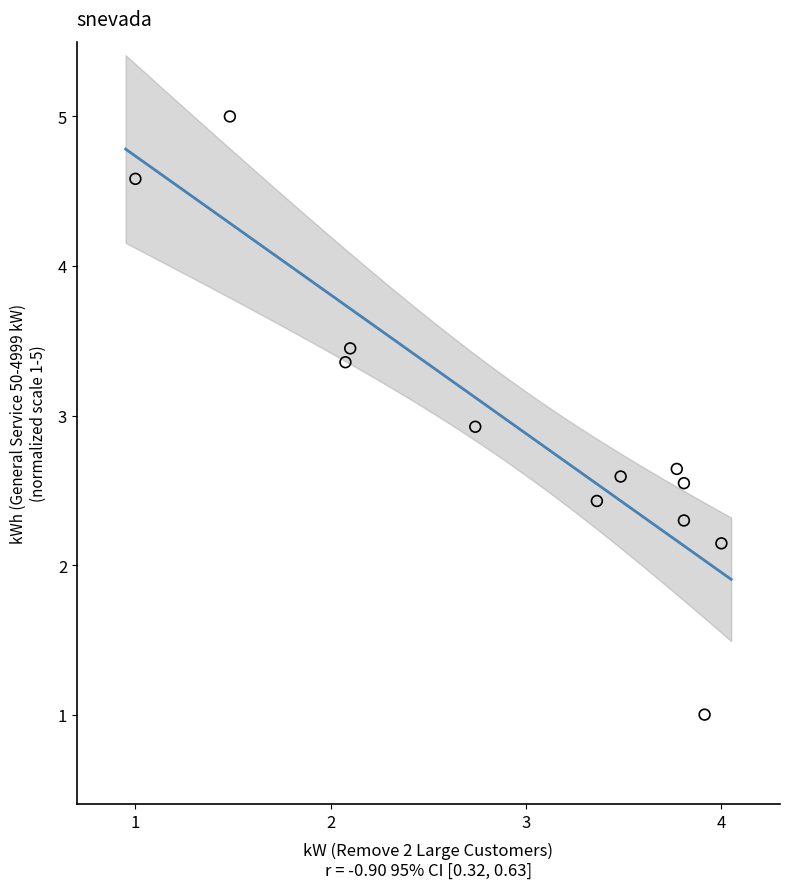

What Y value in the scatter plot is closest to 3?

2.9